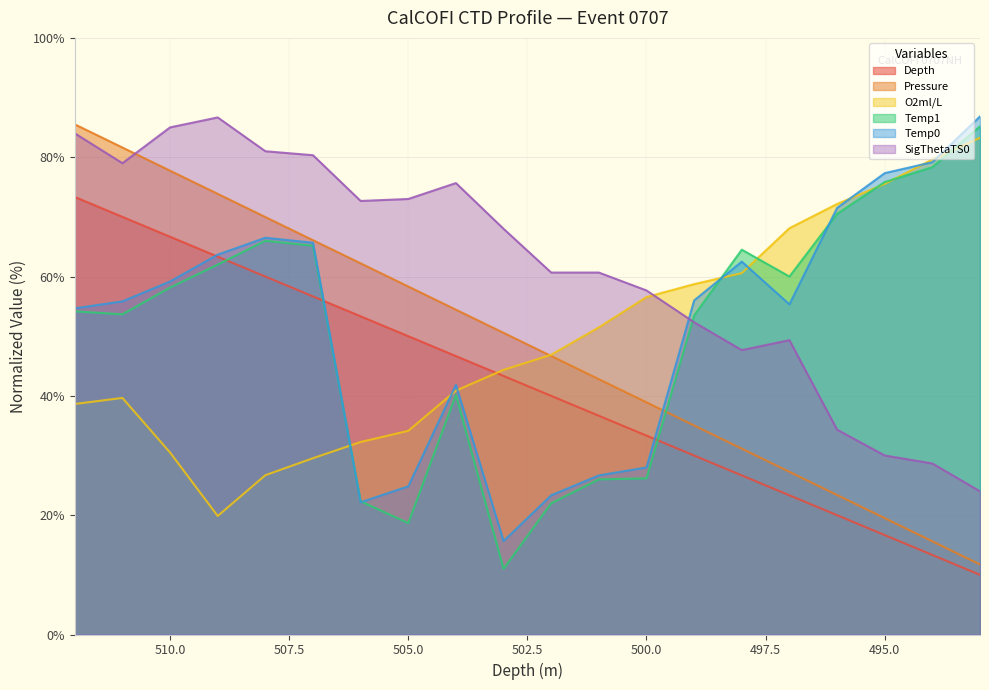

Does the chart display data point markers on the line(s)?

No